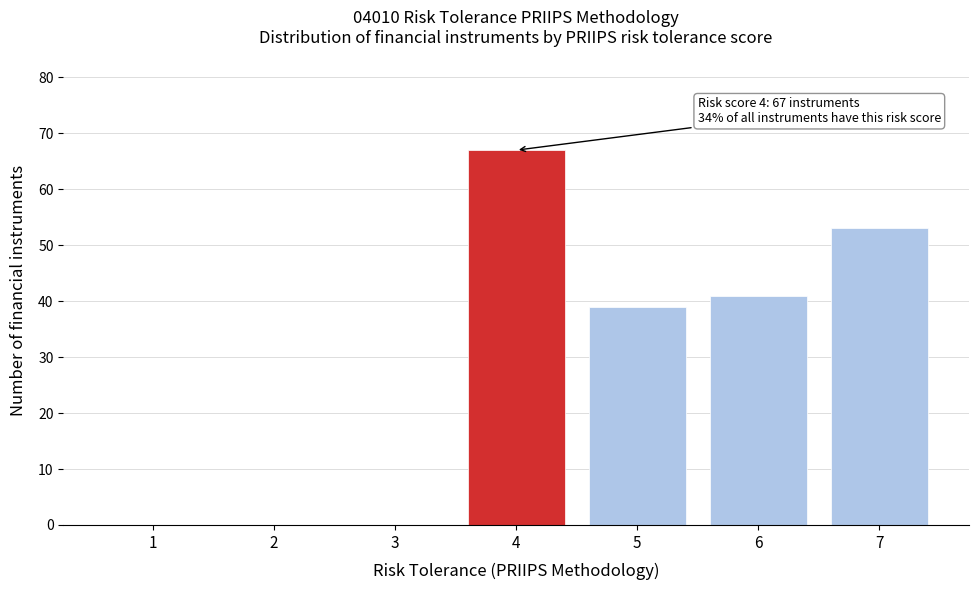

Reading left to right, what are all the values shown in this chart?

1=0	2=0	3=0	4=67	5=39	6=41	7=53